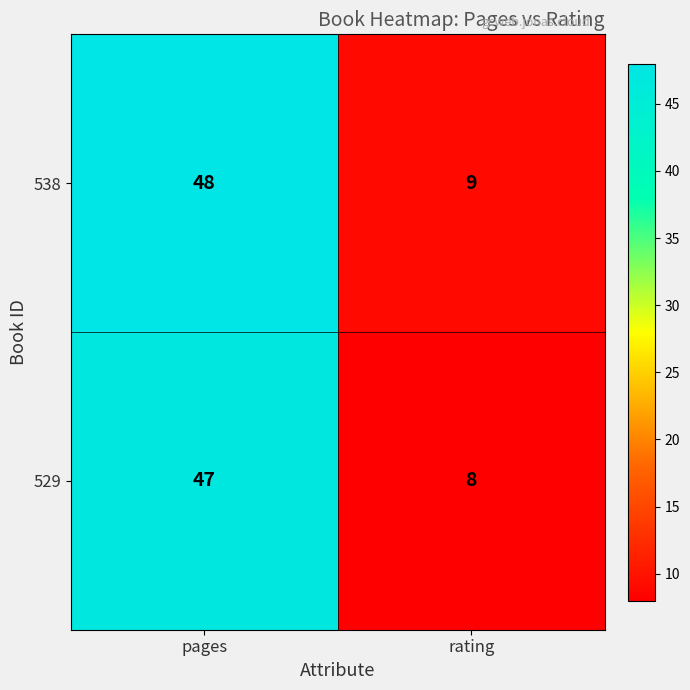

The 529 series shows 19 at pages. True or false?

False